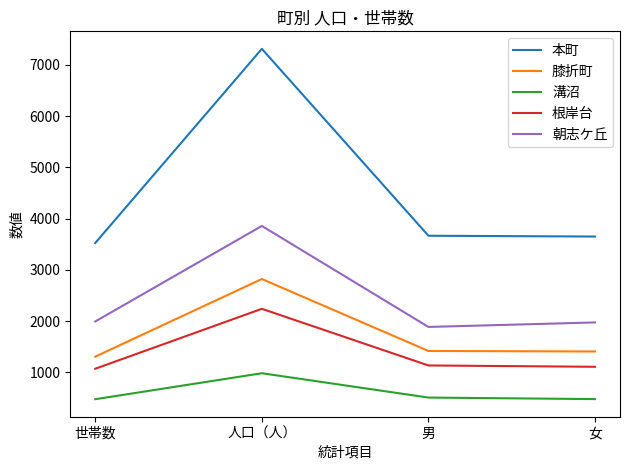

At which category is the sum across all series the highest?

人口（人）